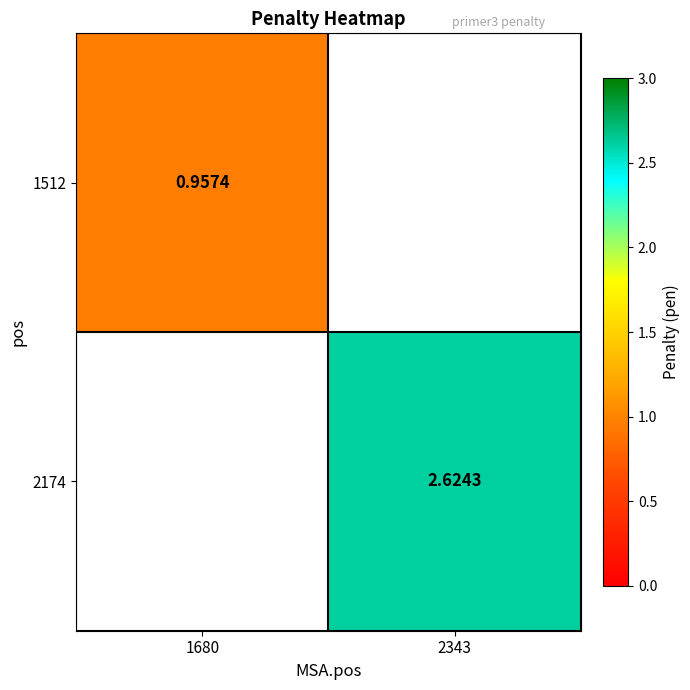

The value of 1512 at 1680 is 0.3. True or false?

False